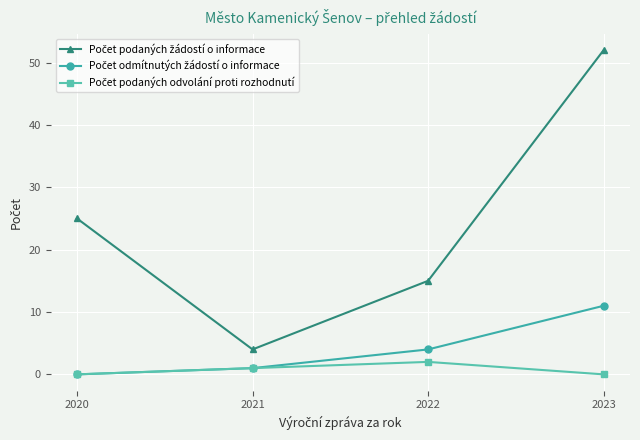

Does the chart have visible grid lines?

Yes